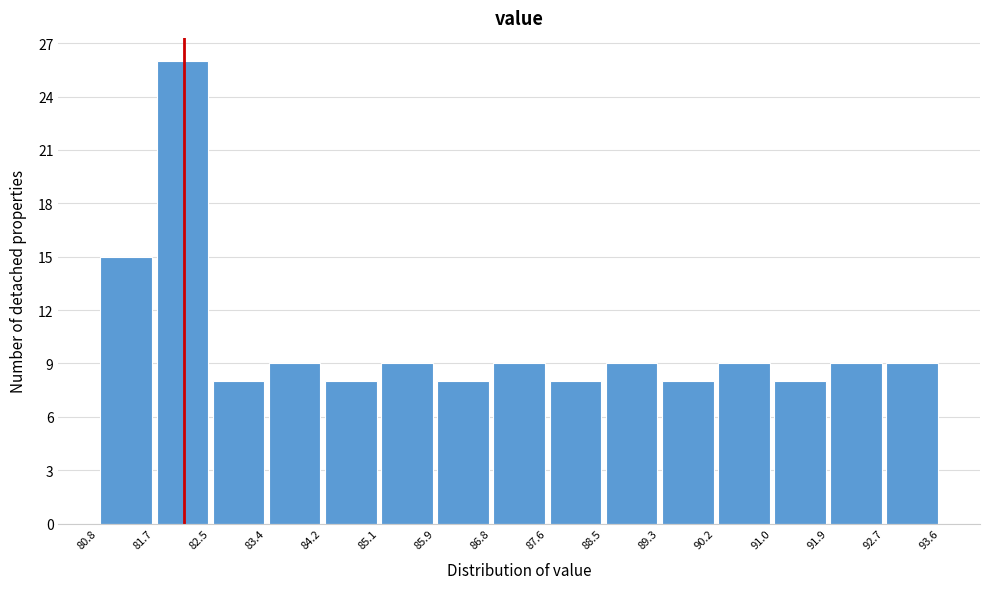

Reading left to right, list every bar in this chart as the range it spans on the x-axis followed by its height. The values are not printed on the chart, so give them approximately, as read against the axis.

80.8 to 81.7: 15
81.7 to 82.5: 26
82.5 to 83.4: 8
83.4 to 84.2: 9
84.2 to 85.1: 8
85.1 to 85.9: 9
85.9 to 86.8: 8
86.8 to 87.6: 9
87.6 to 88.5: 8
88.5 to 89.3: 9
89.3 to 90.2: 8
90.2 to 91.0: 9
91.0 to 91.9: 8
91.9 to 92.7: 9
92.7 to 93.6: 9